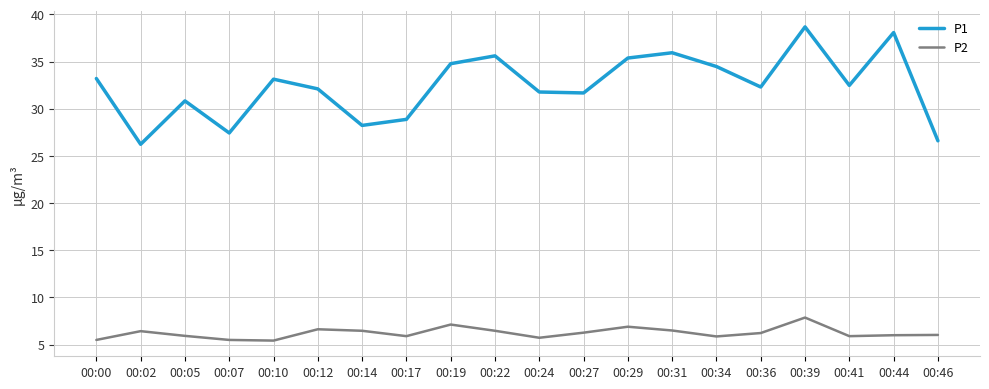

Rank the series at 00:27 from lowest to highest value.

P2, P1